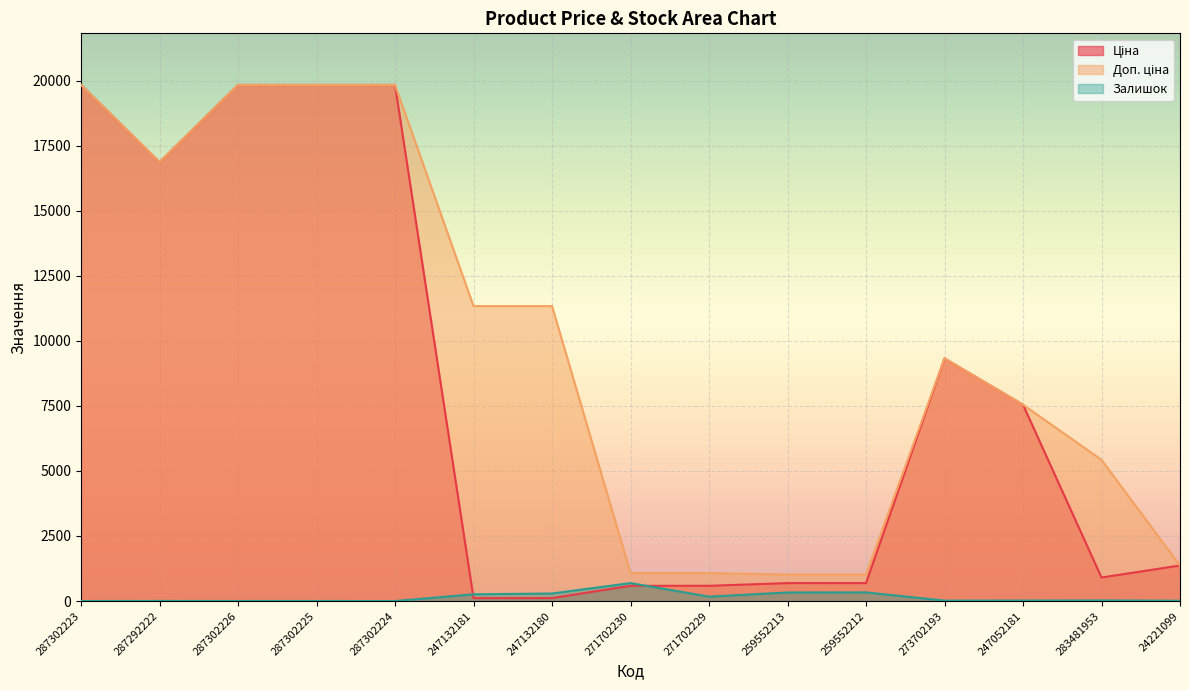

True or false: Доп. ціна has more than 0 interior local peaks.

True